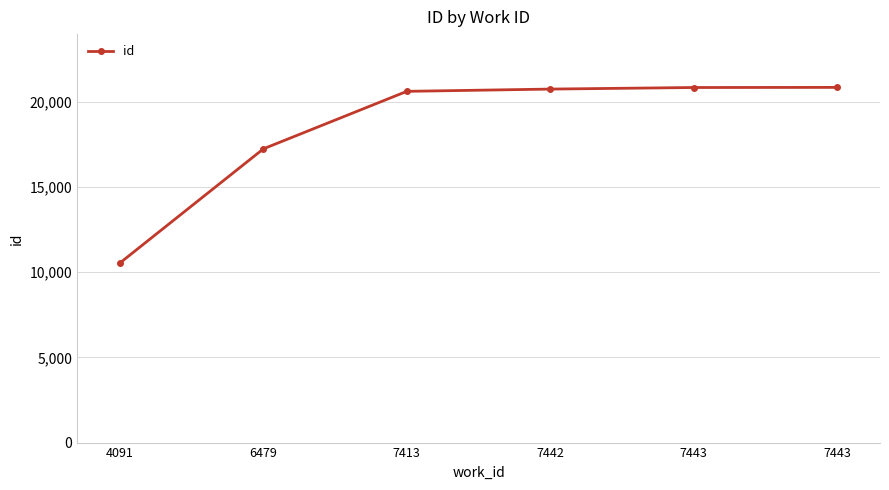

How many series are shown in this chart?

1